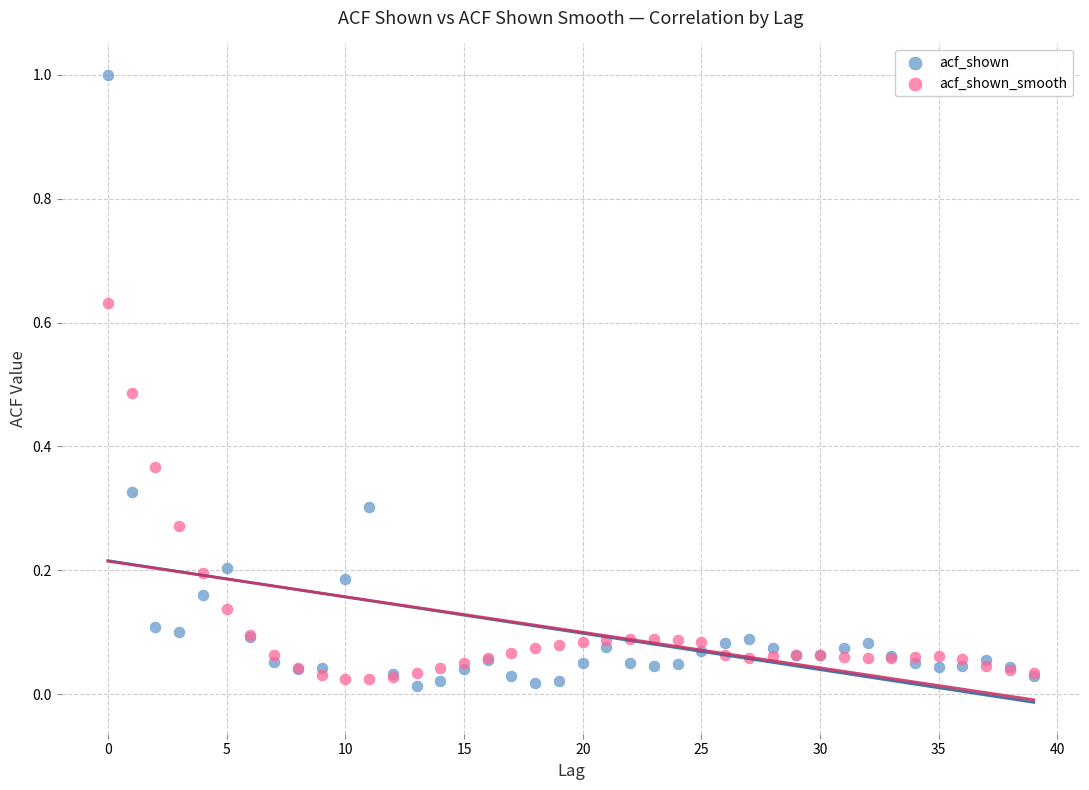

Which series has the widest spread of Y values?

acf_shown